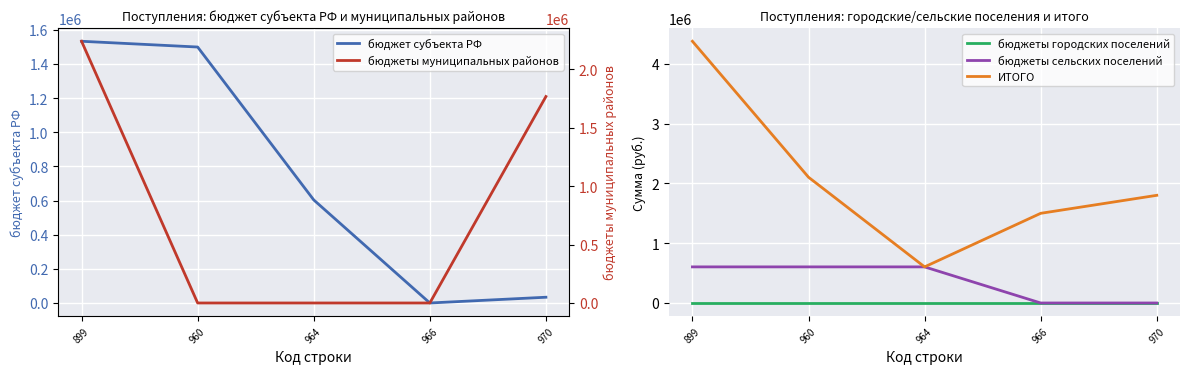

Between 970 and 966, which is larger?

970